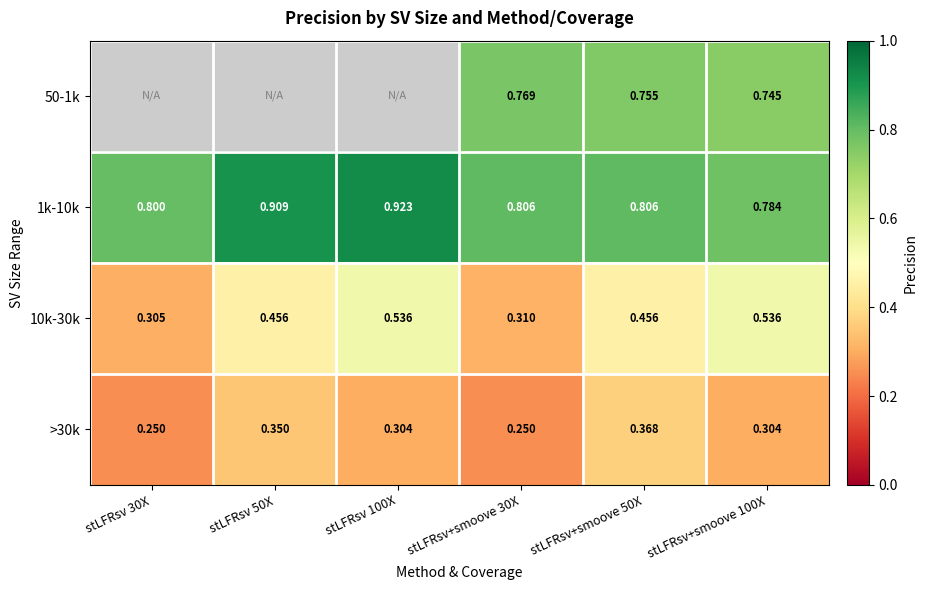

At stLFRsv+smoove 50X, list the series in order from smallest to largest.

>30k, 10k-30k, 50-1k, 1k-10k